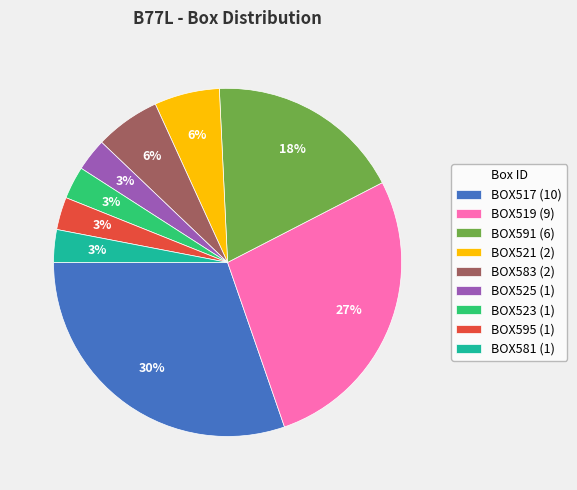

Which slice is the largest?

BOX517